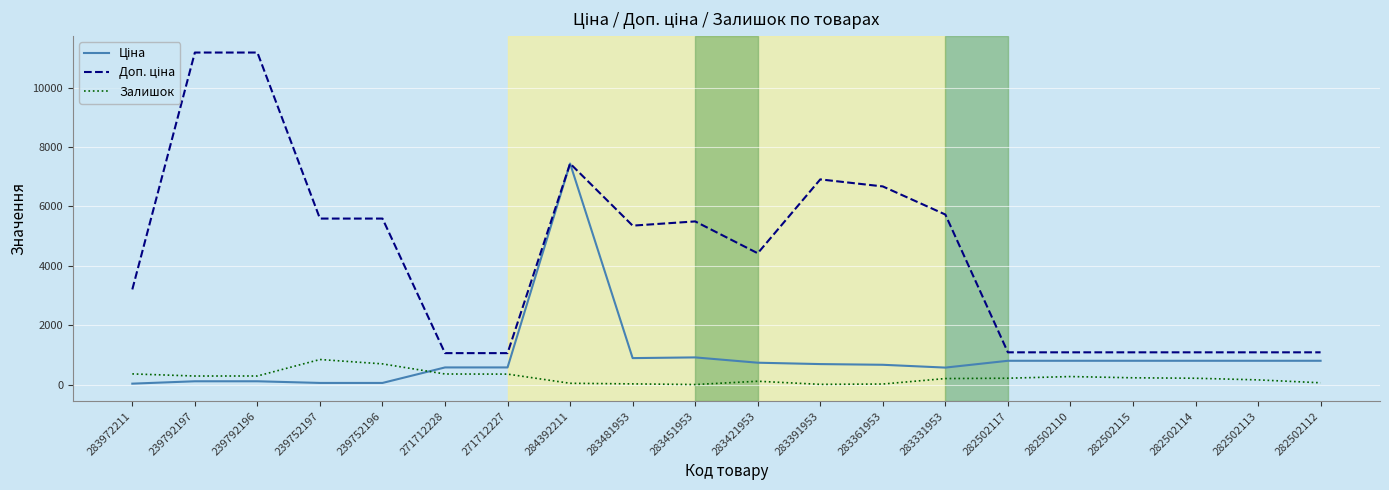

What is the greatest value displayed?

11182.0